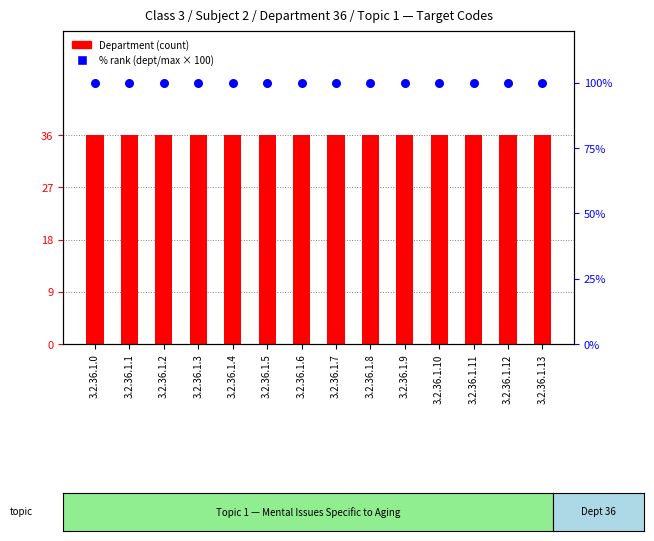

Which series contains the highest Y value?

Topic % rank